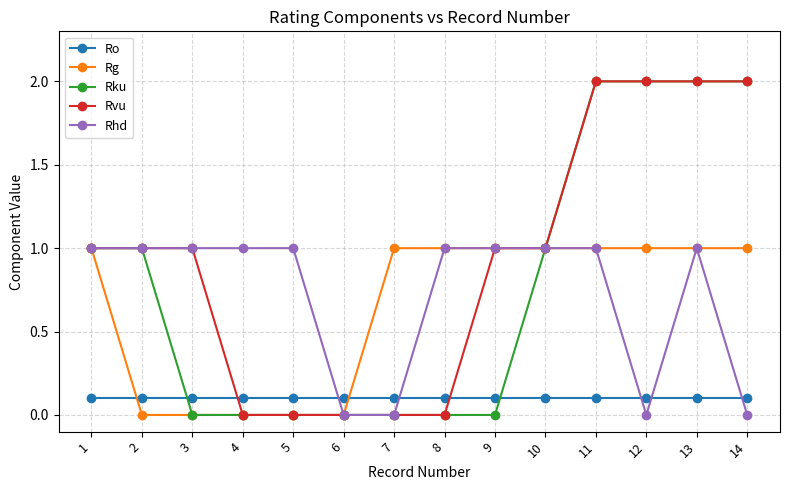

Does the chart display data point markers on the line(s)?

Yes